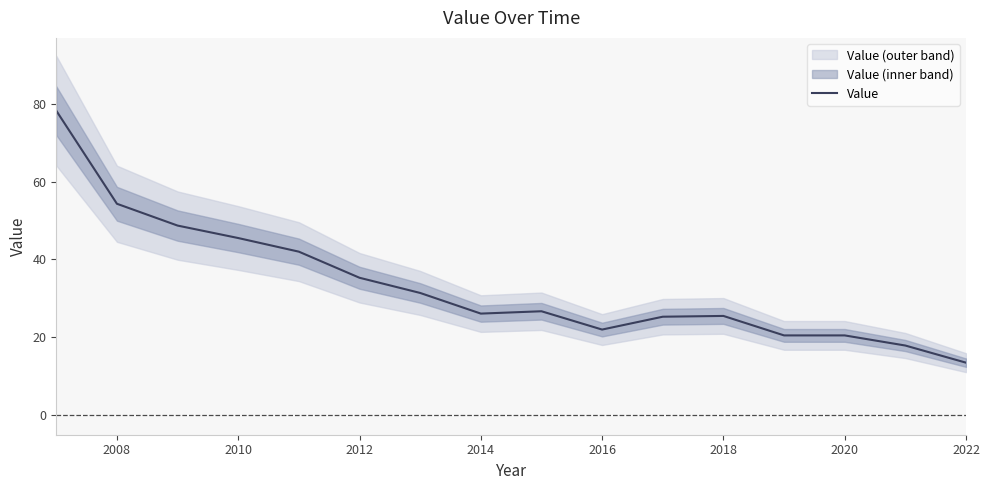

How many data points does each series have?

16